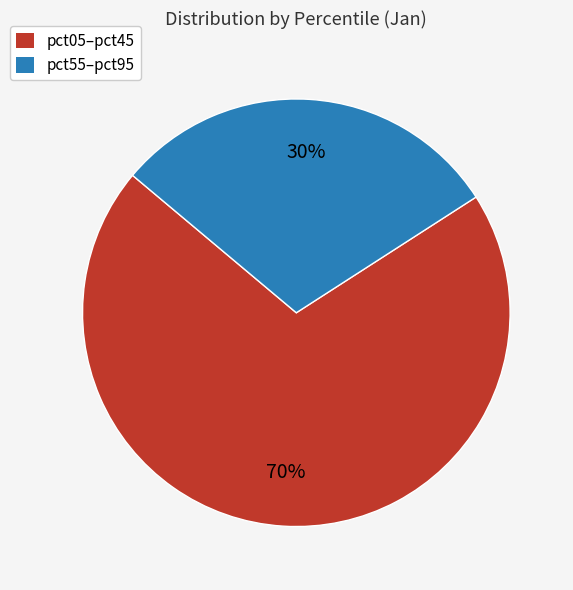

To the nearest percent, what is the difference between the largest and smallest slice percentages?

40%